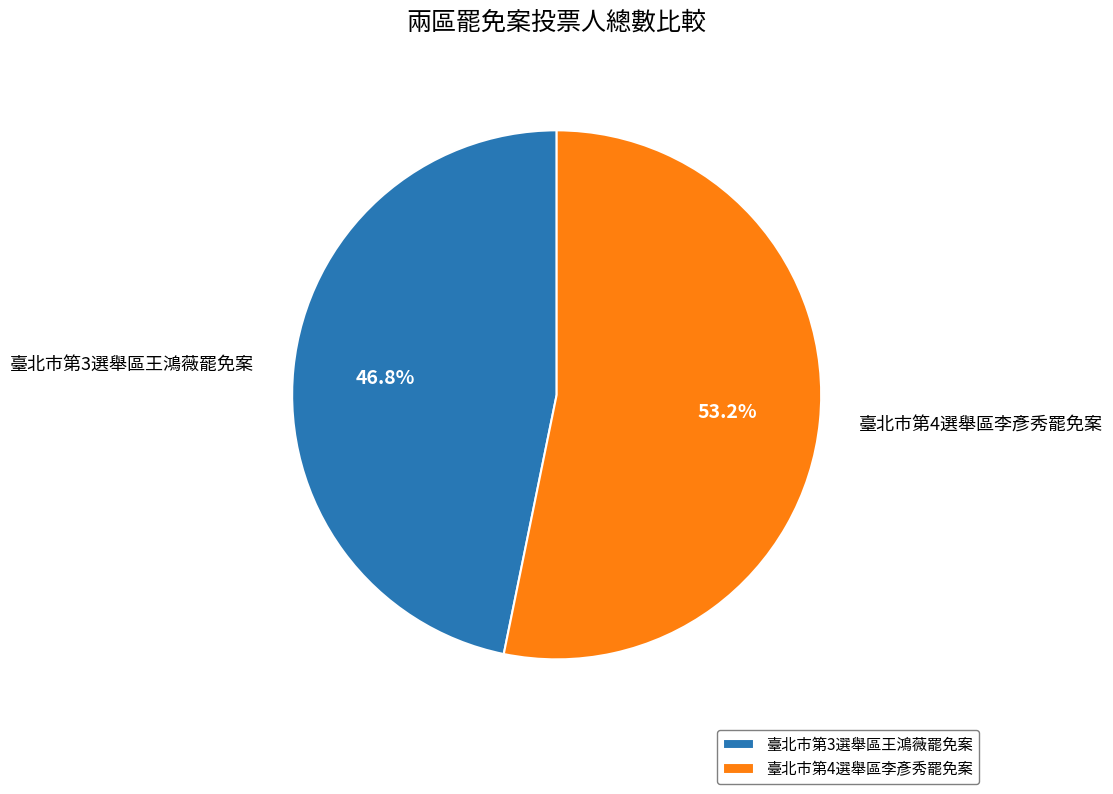

The 臺北市第4選舉區李彥秀罷免案 slice represents 45% of the pie. True or false?

False